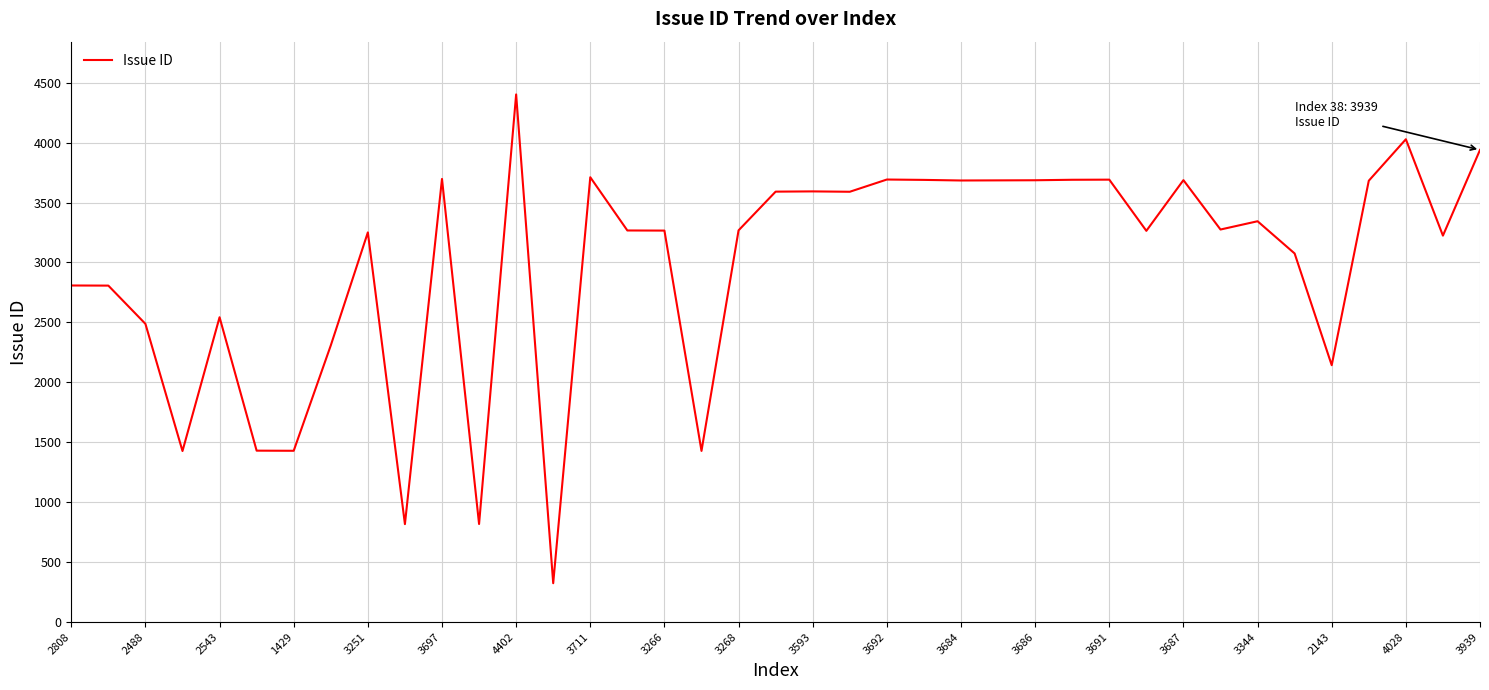

What is the smallest value displayed?

324